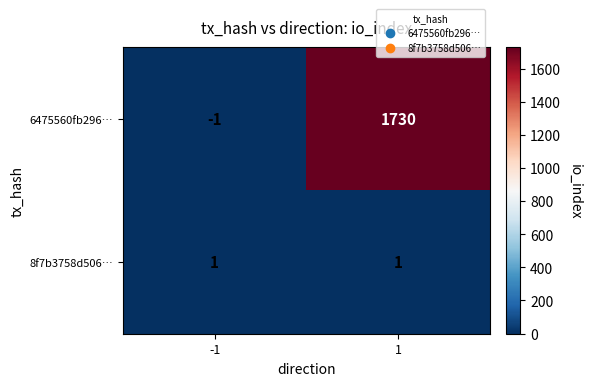

What is the greatest value displayed?

1730